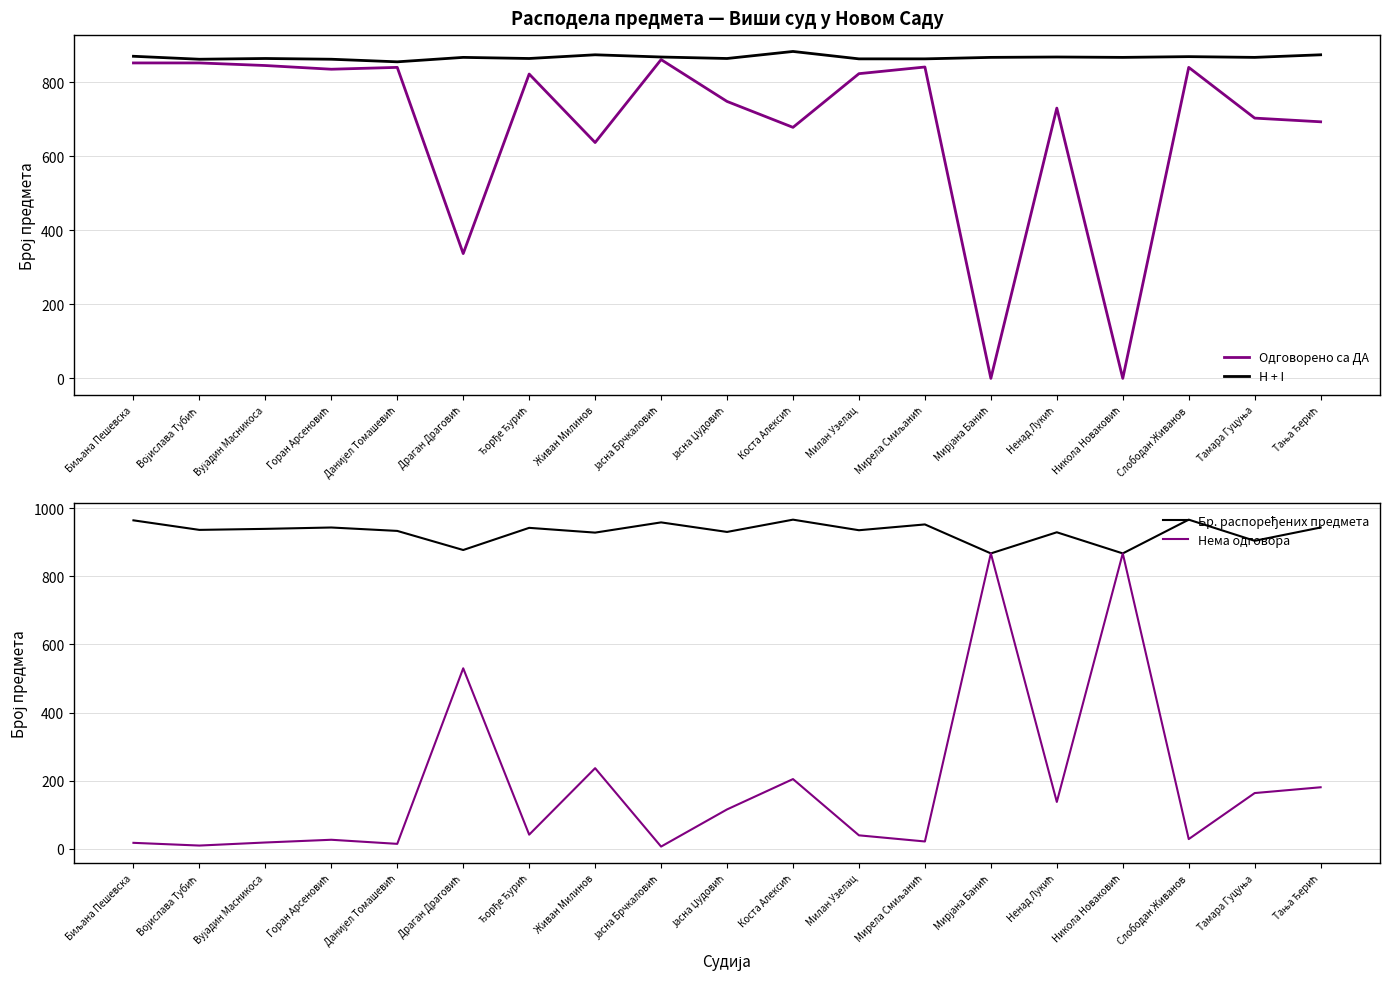

How many lines are shown in the chart?

4